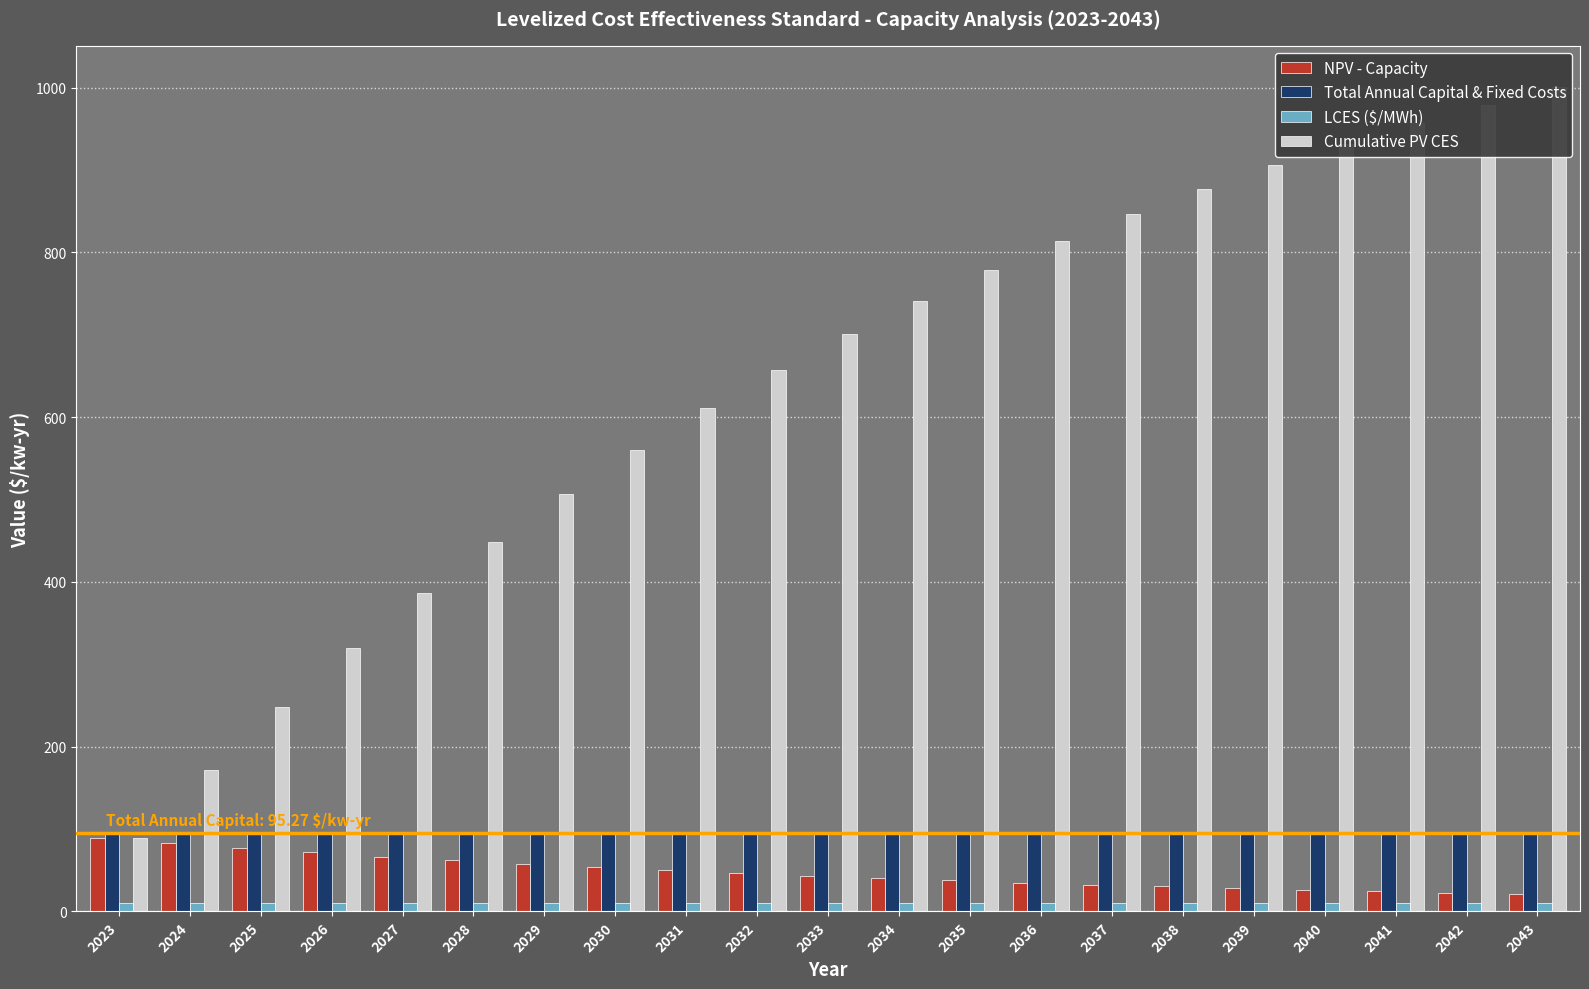

Reading left to right, what are all the values shown in this chart?

NPV - Capacity: 2023=88.7	2024=82.6	2025=76.9	2026=71.6	2027=66.7	2028=62.1	2029=57.8	2030=53.9	2031=50.2	2032=46.7	2033=43.5	2034=40.5	2035=37.7	2036=35.1	2037=32.7	2038=30.4	2039=28.4	2040=26.4	2041=24.6	2042=22.9	2043=21.3
Total Annual Capital & Fixed Costs: 2023=95.3	2024=95.3	2025=95.3	2026=95.3	2027=95.3	2028=95.3	2029=95.3	2030=95.3	2031=95.3	2032=95.3	2033=95.3	2034=95.3	2035=95.3	2036=95.3	2037=95.3	2038=95.3	2039=95.3	2040=95.3	2041=95.3	2042=95.3	2043=95.3
LCES ($/MWh): 2023=10.9	2024=10.8	2025=10.9	2026=10.9	2027=10.9	2028=10.8	2029=10.9	2030=10.9	2031=10.9	2032=10.8	2033=10.9	2034=10.9	2035=10.9	2036=10.8	2037=10.9	2038=10.9	2039=10.9	2040=10.8	2041=10.9	2042=10.9	2043=10.9
Cumulative PV CES: 2023=88.7	2024=171.3	2025=248.2	2026=319.9	2027=386.6	2028=448.7	2029=506.5	2030=560.4	2031=610.5	2032=657.2	2033=700.7	2034=741.2	2035=778.9	2036=814.0	2037=846.7	2038=877.2	2039=905.5	2040=931.9	2041=956.5	2042=979.4	2043=1000.7